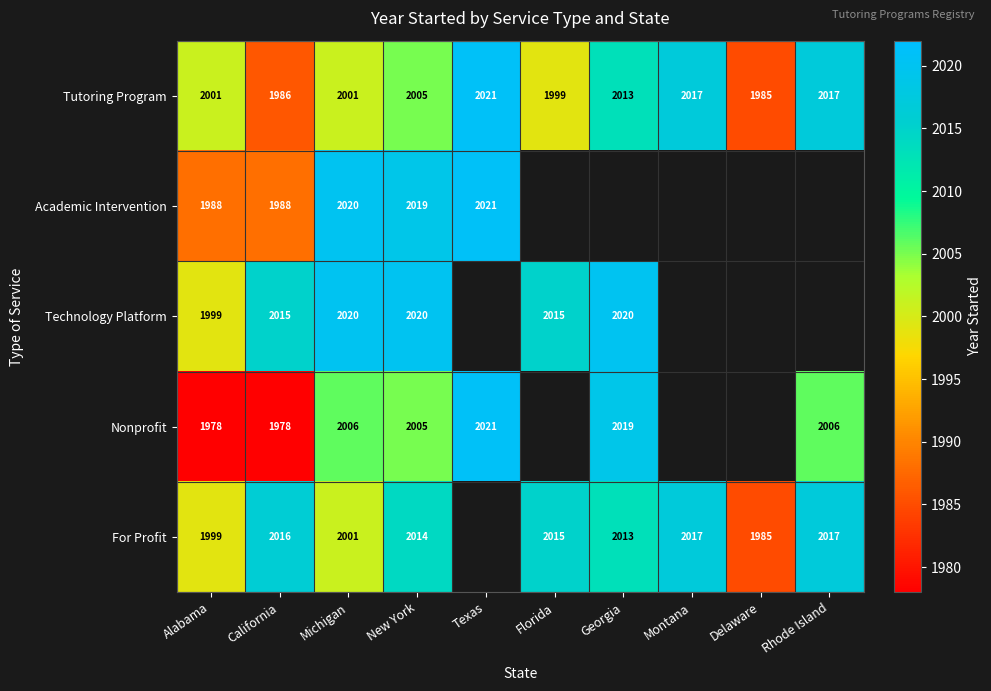

What is the highest value of the Tutoring Program series?

2021